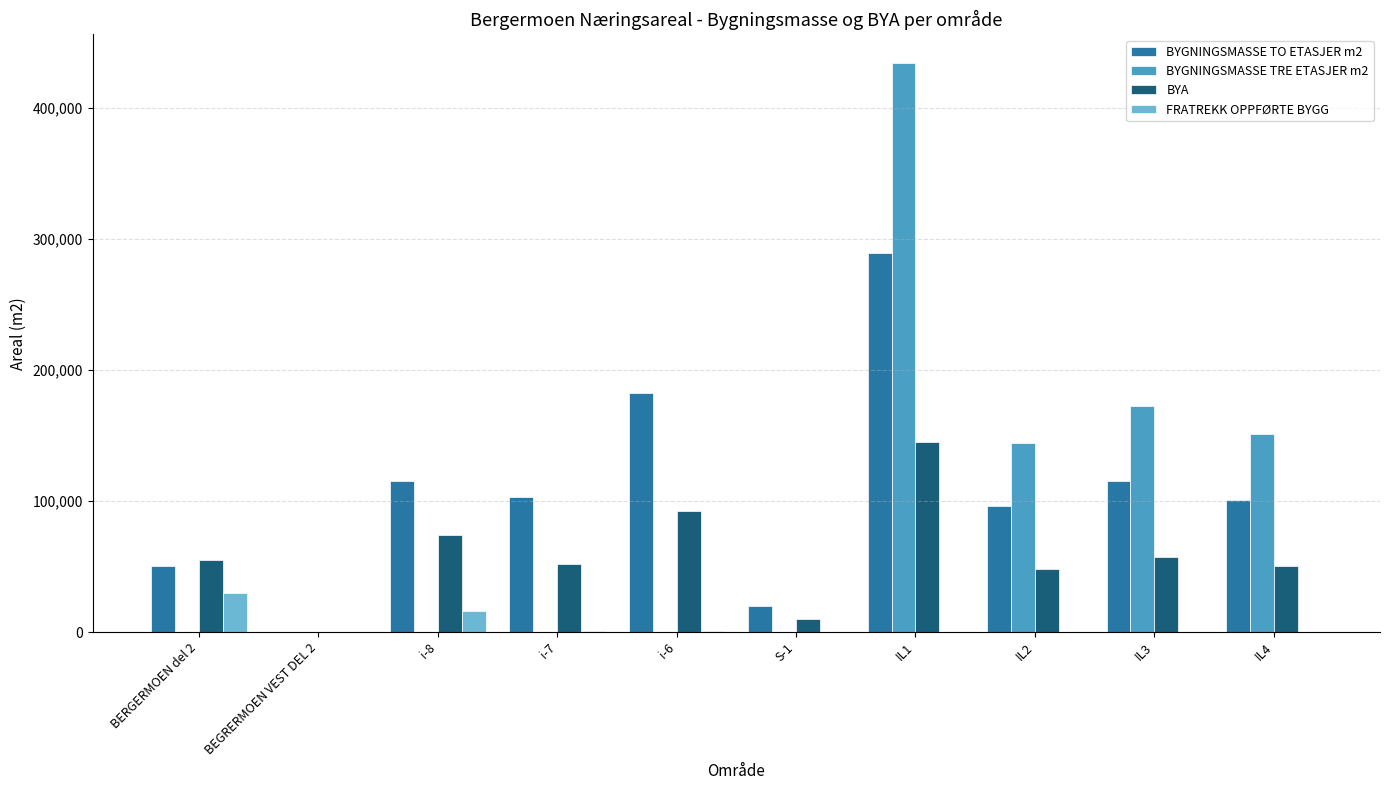

At which label does FRATREKK OPPFØRTE BYGG reach its peak?

BERGERMOEN del 2